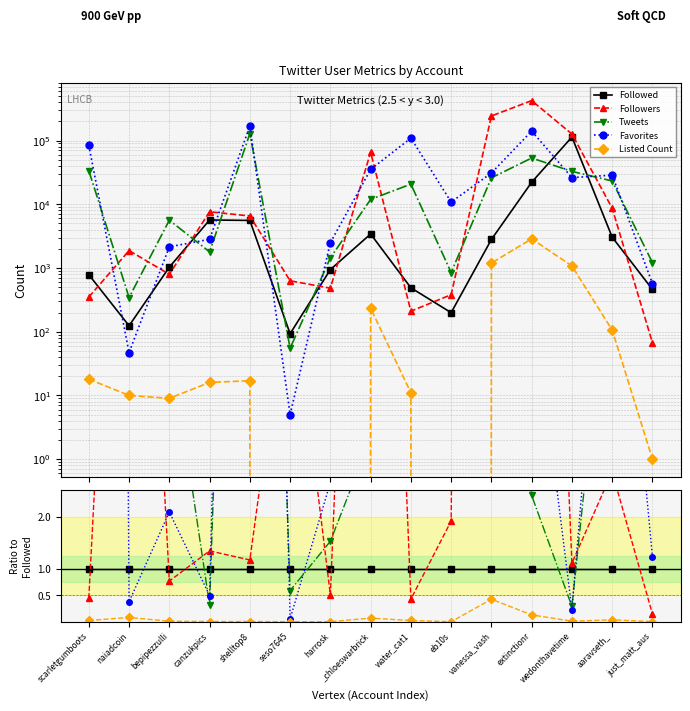

What are all the series names shown in the legend?

Followed, Followers, Tweets, Favorites, Listed Count